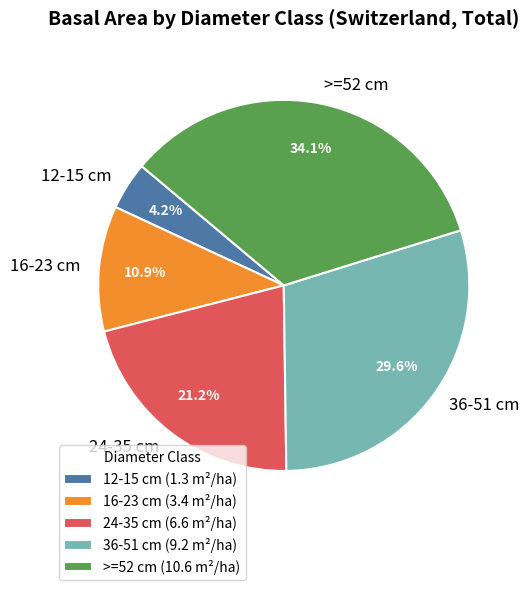

What percentage is the 24-35 cm slice, to the nearest percent?

21%